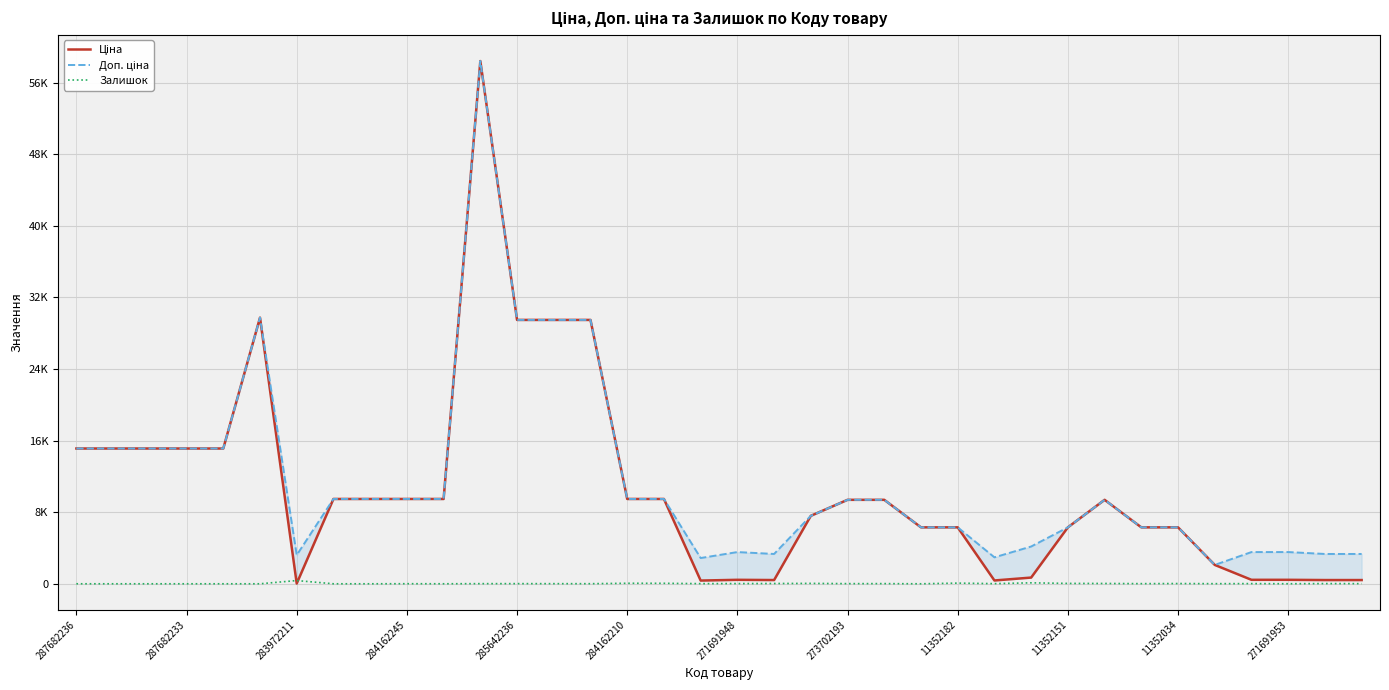

At 32, list the series in order from smallest to largest.

Залишок, Ціна, Доп. ціна